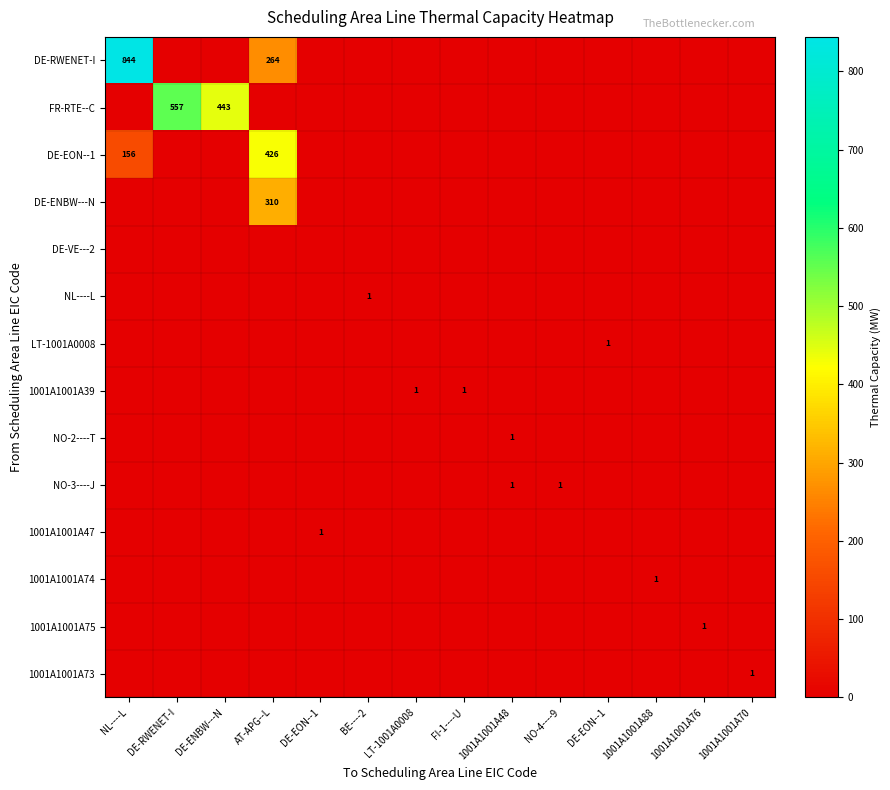

The DE-EON--1 series shows 0 at DE-RWENET-I. True or false?

True